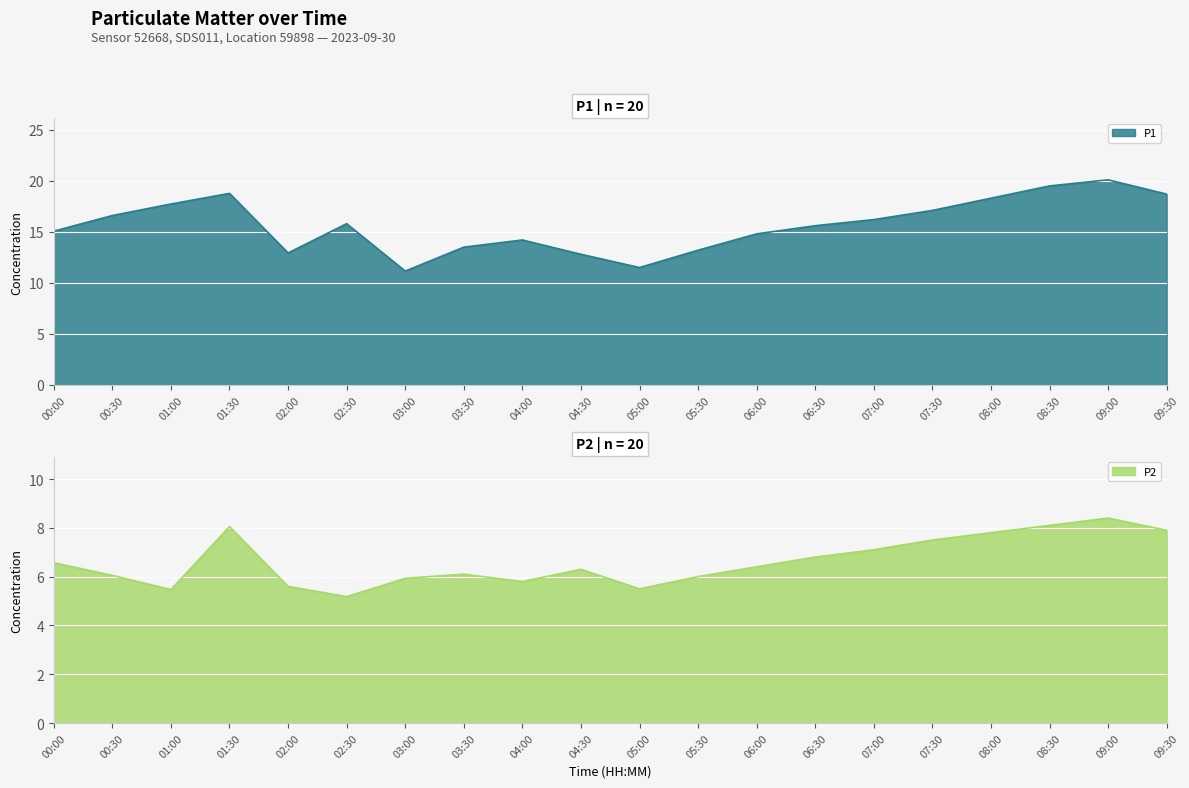

True or false: P2 and P1 intersect in this chart.

False